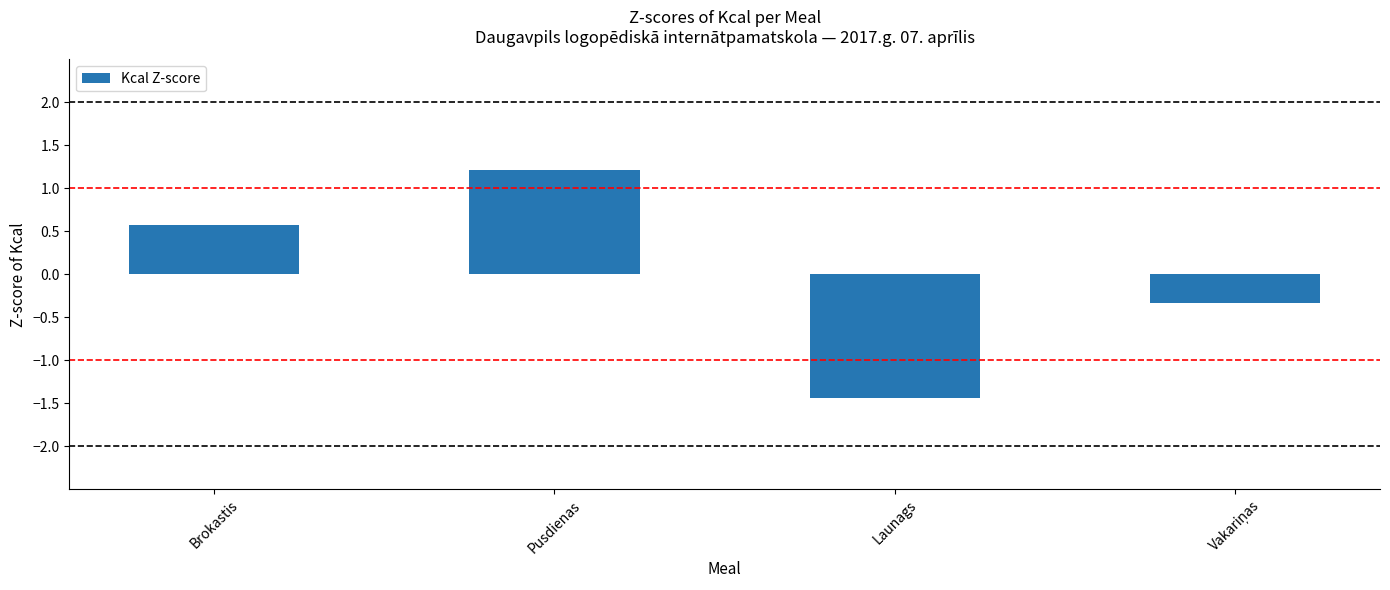

What is the change in value from Pusdienas to Launags?

-2.7